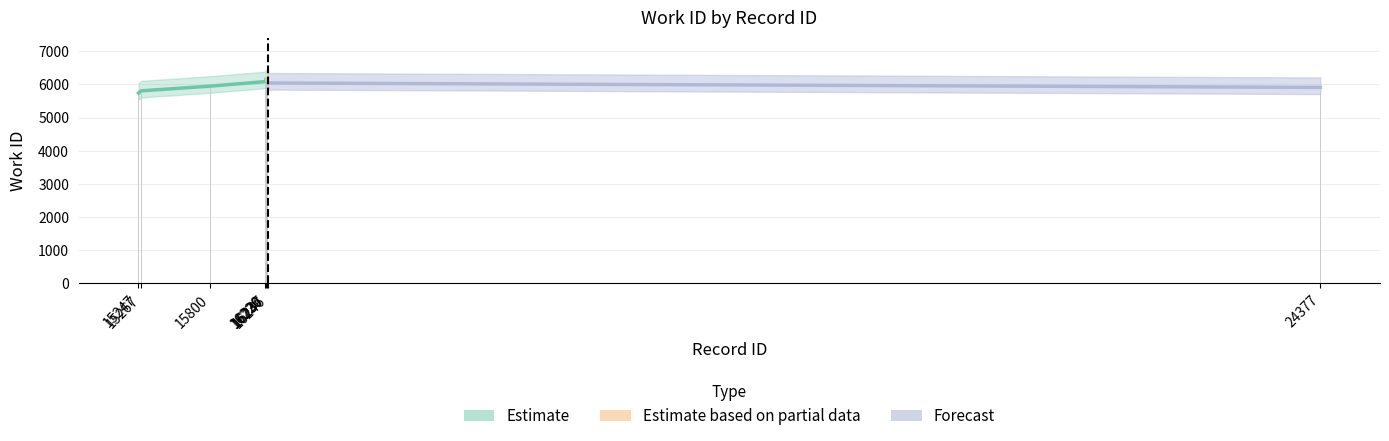

The chart shows a value of 6158 at 16230. True or false?

True